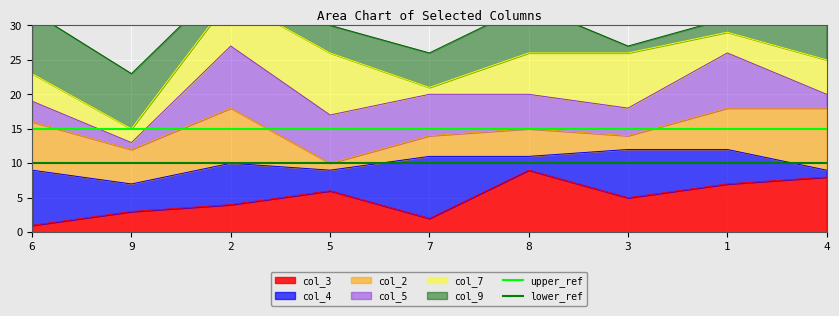

The value of lower_ref at 9 is 6. True or false?

False